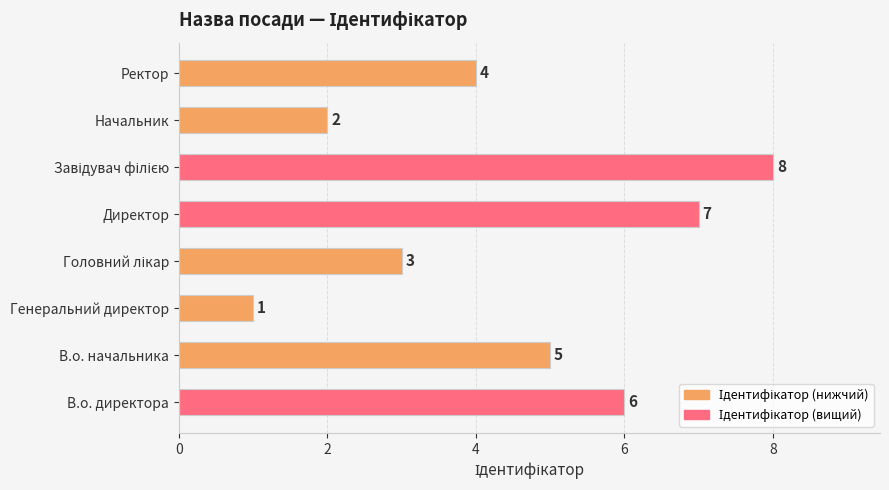

What is the difference between the maximum and second lowest values?

6